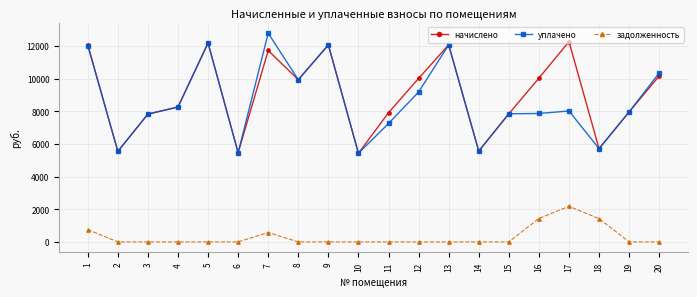

What is the spread (max minus min) of values at 12?

10018.8